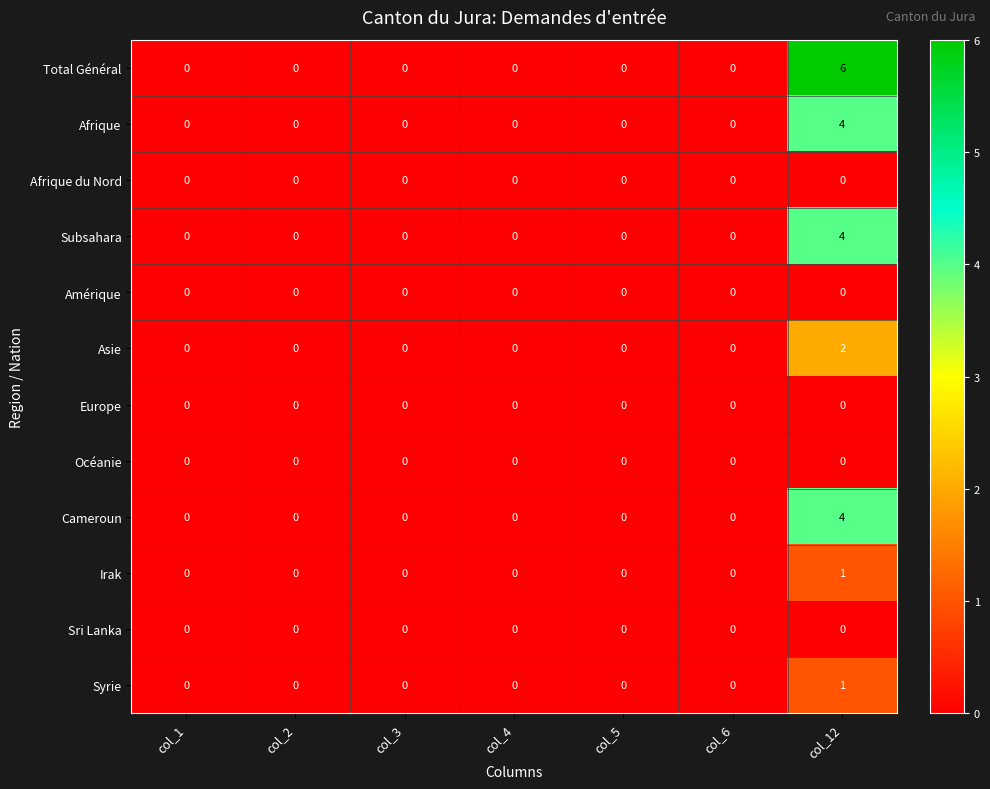

Which series has the widest spread of values?

row_0